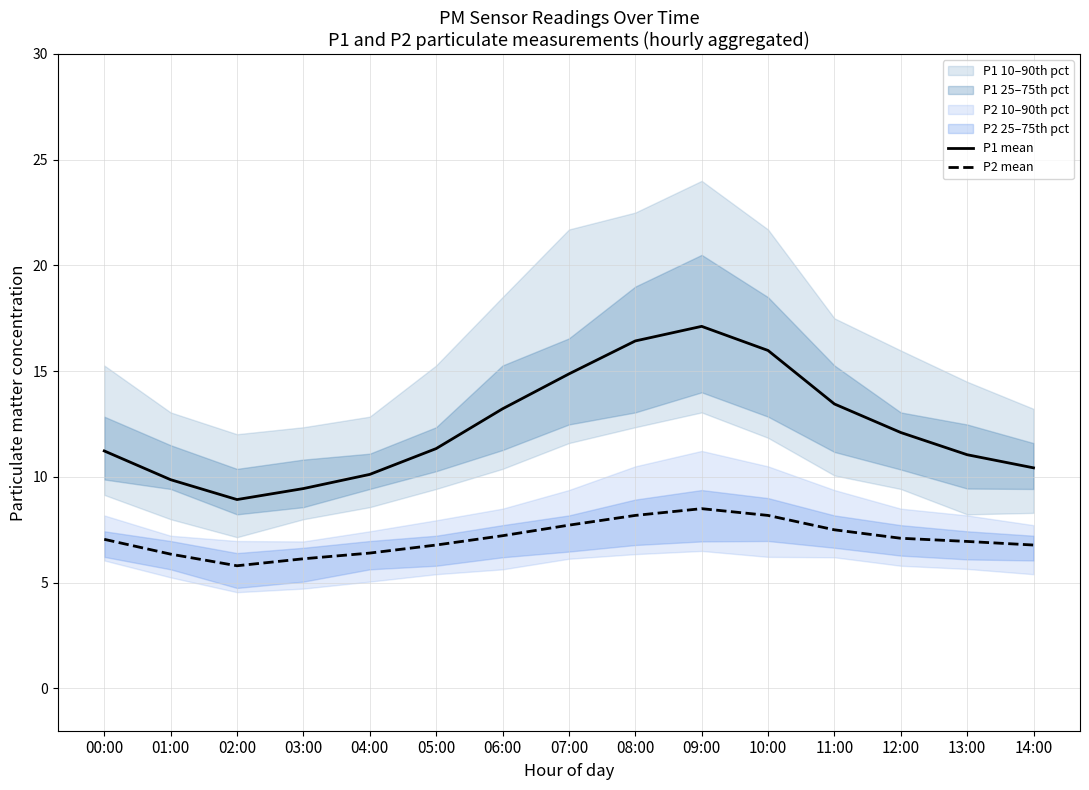

Reading right to left, transcribe all the data shown in this chart.

P1 mean: 10.4	11.1	12.1	13.4	16.0	17.1	16.4	14.9	13.2	11.3	10.1	9.4	8.9	9.9	11.2
P2 mean: 6.8	7.0	7.1	7.5	8.2	8.5	8.2	7.7	7.2	6.8	6.4	6.1	5.8	6.3	7.0